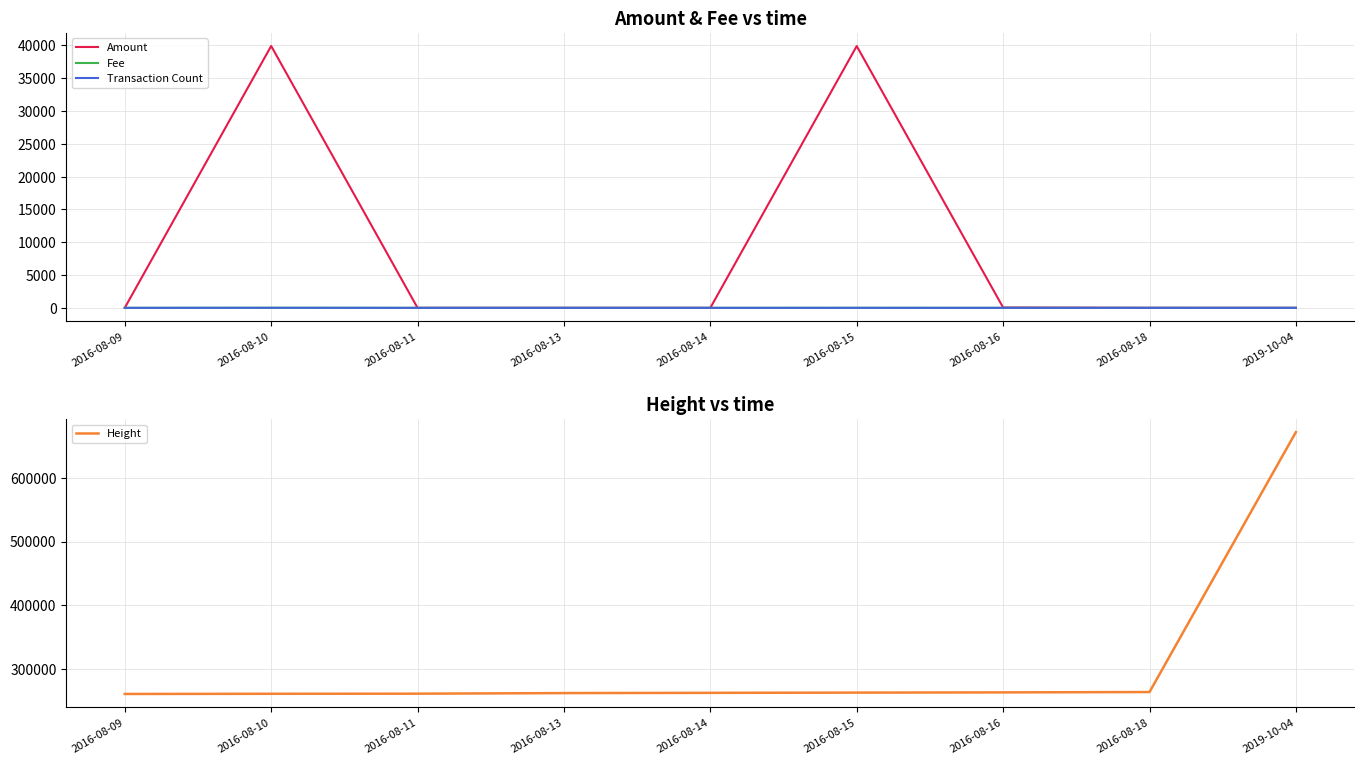

What is the difference between the maximum and minimum values in the Height series?

411153